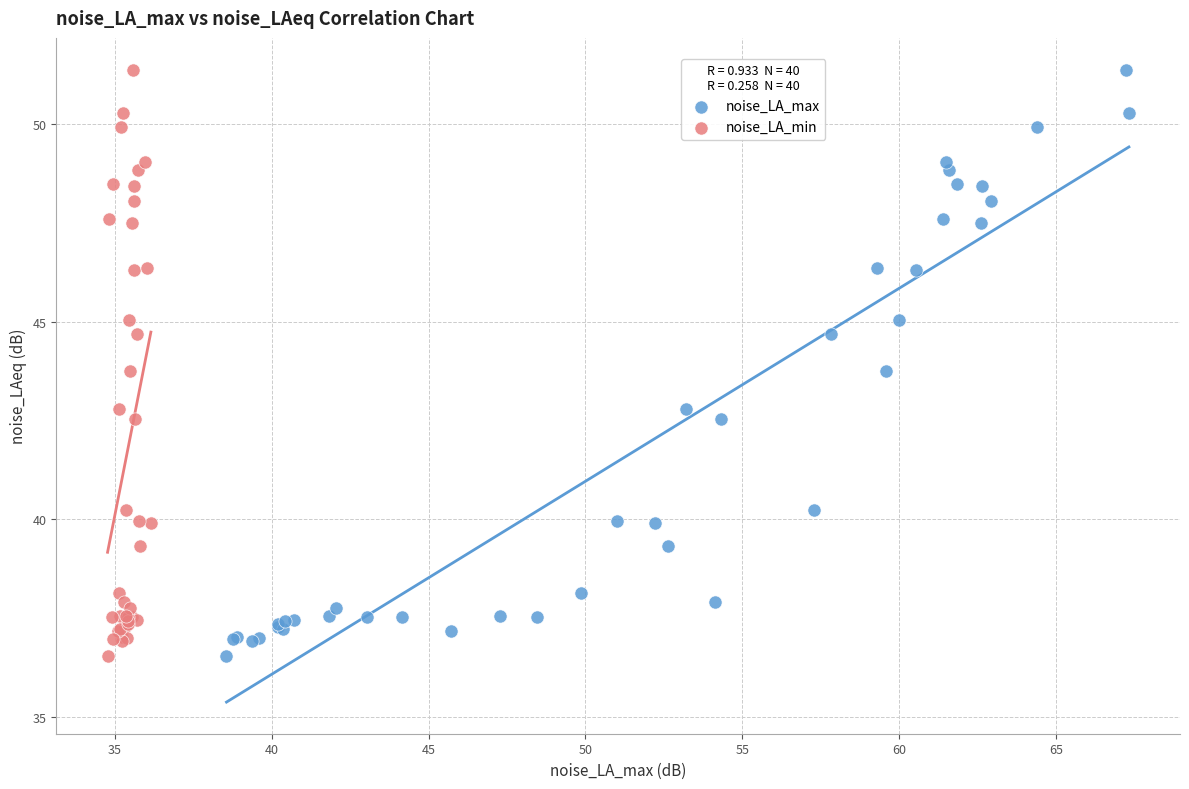

What are all the series names shown in the legend?

noise_LA_max, noise_LA_min